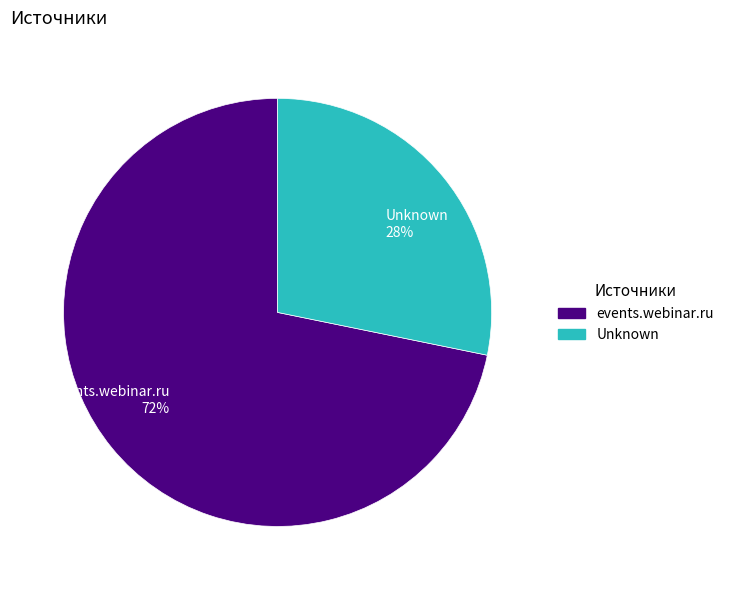

Rank the categories by value from highest to lowest.

events.webinar.ru, Unknown